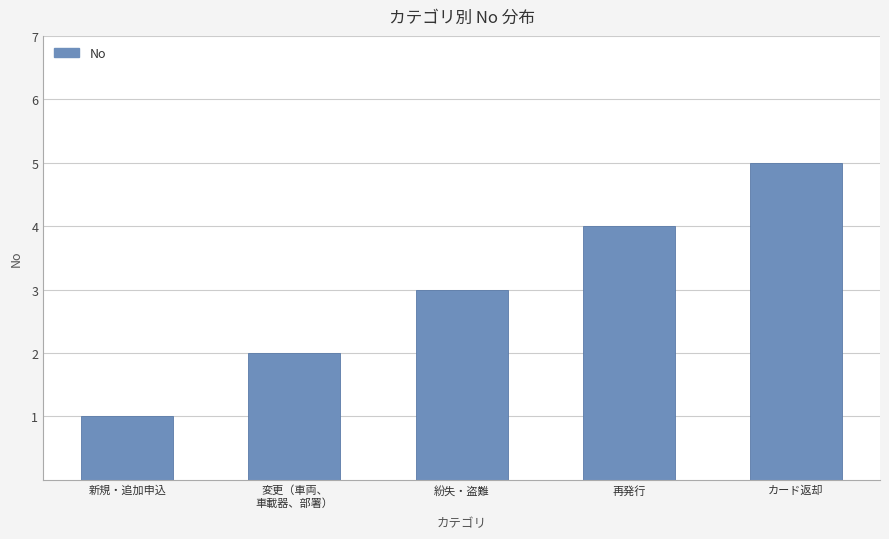

Is it true that the value at カード返却 is 5?

True